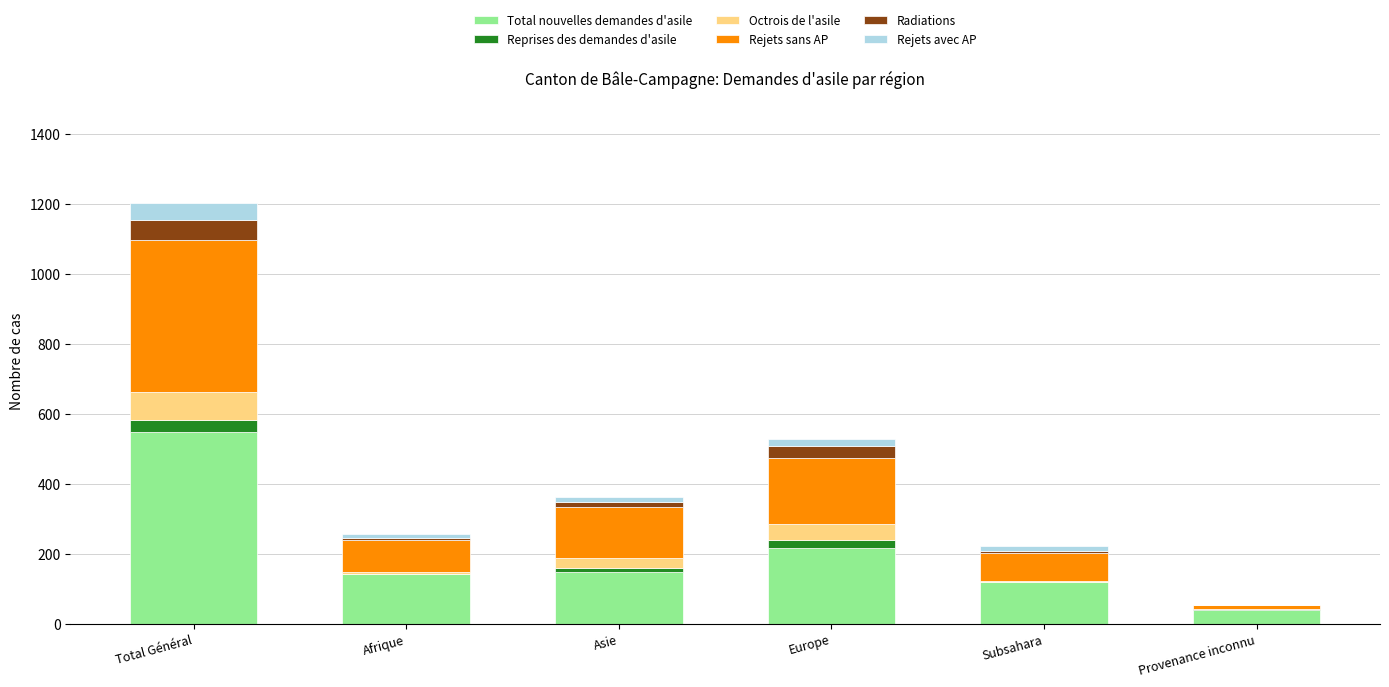

The Total nouvelles demandes d'asile series shows 547 at Total Général. True or false?

True